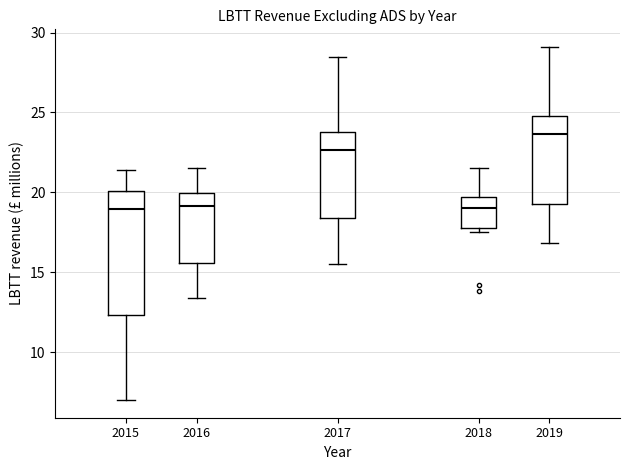

Where does the lower whisker of the box at x = 2017 end on the y-axis? The values are not printed on the chart, so give them approximately, as read against the axis.

15.5